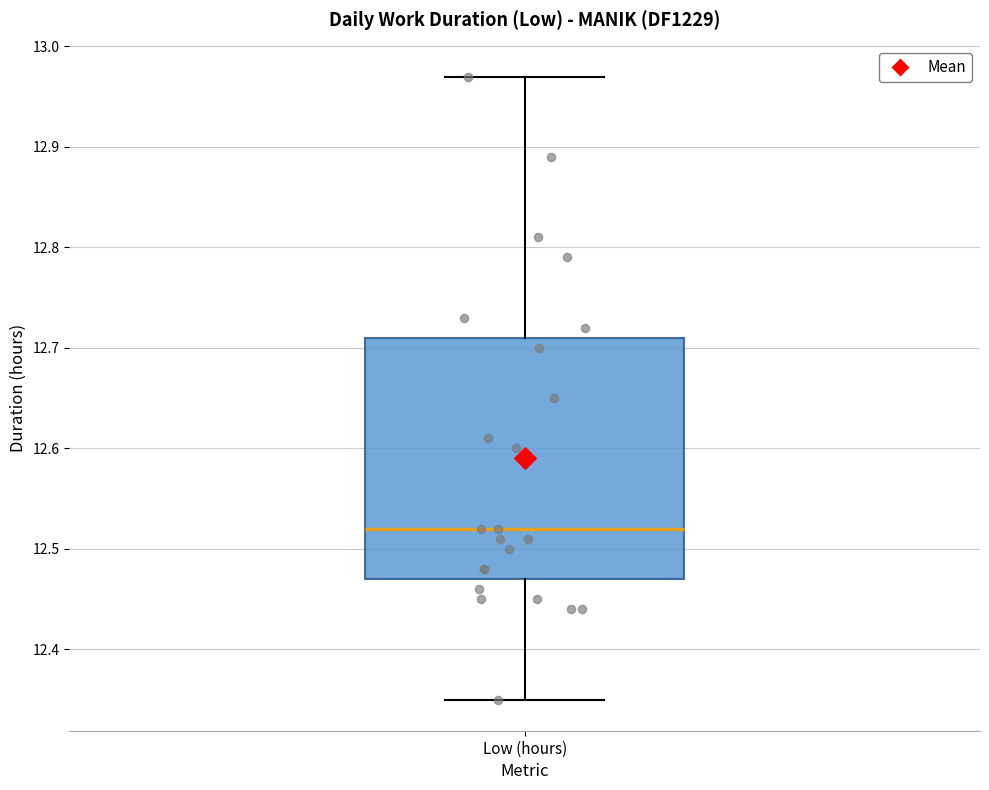

Transcribe this box plot: give where the median line is, the range the box spans, and where the two whiskers end, as read against the y-axis. The values are not printed on the chart, so give them approximately, as read against the axis.

median 12.52, box 12.47 to 12.71, whiskers 12.35 to 12.97